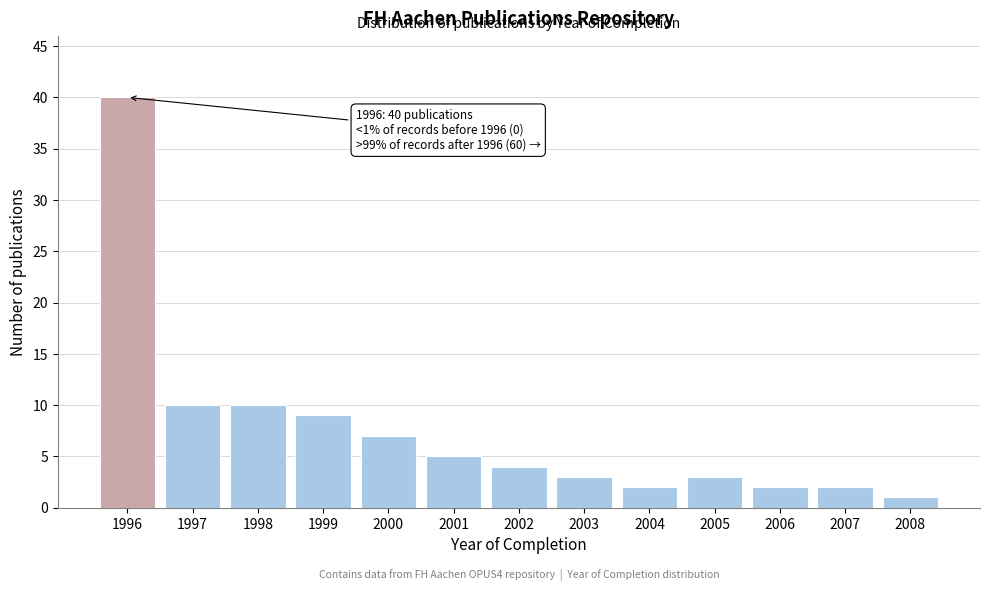

Reading right to left, list all the values displayed in this chart.

1	2	2	3	2	3	4	5	7	9	10	10	40